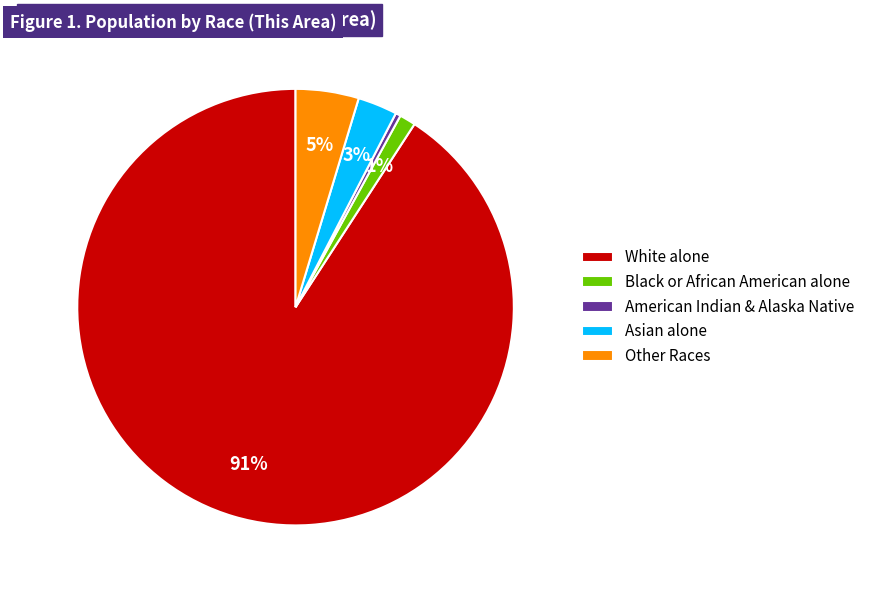

The Asian alone slice represents 3% of the pie. True or false?

True